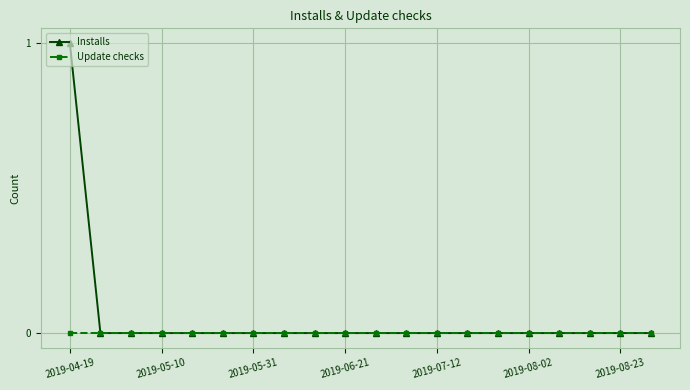

Which series has the largest total across all categories?

Installs